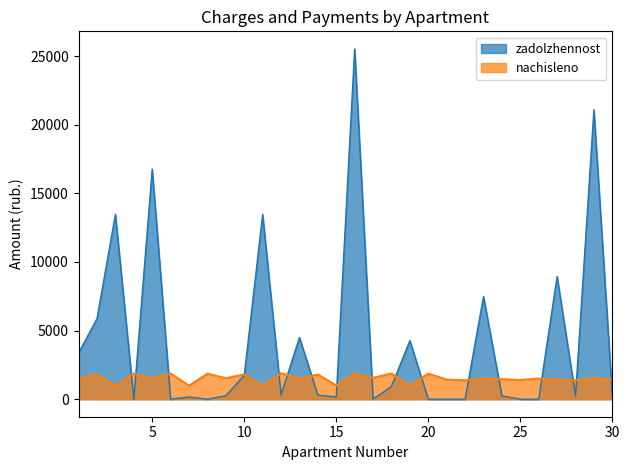

How many values in the zadolzhennost series exceed 298?

15